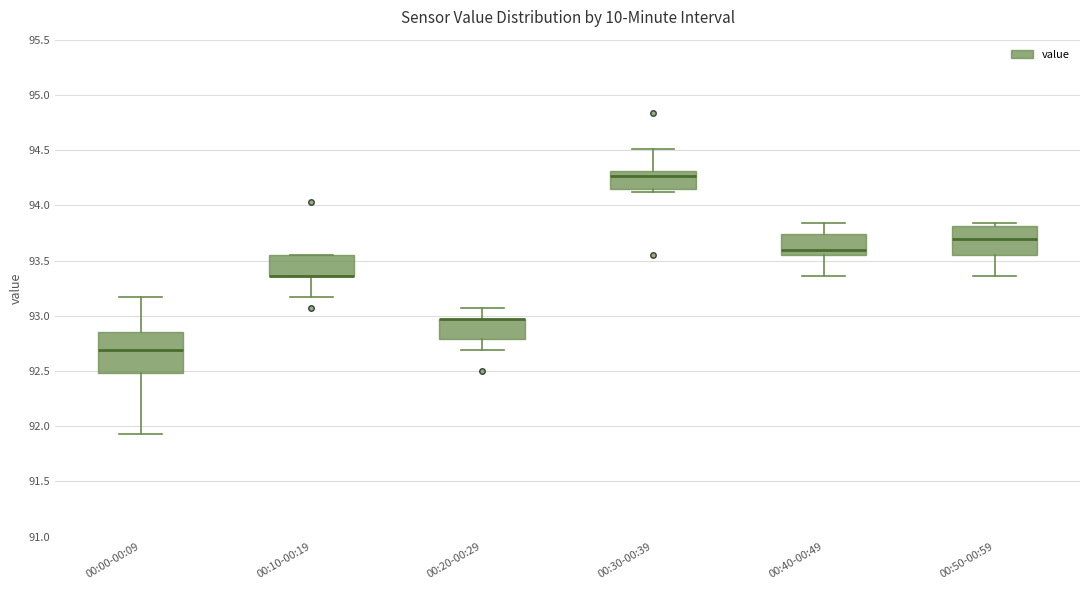

Reading left to right, transcribe this box plot: for each box, give where its median line is, the range the box spans, and where its two whiskers end, as read against the y-axis. The values are not printed on the chart, so give them approximately, as read against the axis.

00:00-00:09: median 92.70, box 92.50 to 92.85, whiskers 91.95 to 93.15
00:10-00:19: median 93.35 (drawn on the box's lower edge), box 93.35 to 93.55, whiskers 93.15 to 93.55
00:20-00:29: median 92.95 (drawn on the box's upper edge), box 92.80 to 92.95, whiskers 92.70 to 93.05
00:30-00:39: median 94.25, box 94.15 to 94.30, whiskers 94.10 to 94.50
00:40-00:49: median 93.60, box 93.55 to 93.75, whiskers 93.35 to 93.85
00:50-00:59: median 93.70, box 93.55 to 93.80, whiskers 93.35 to 93.85